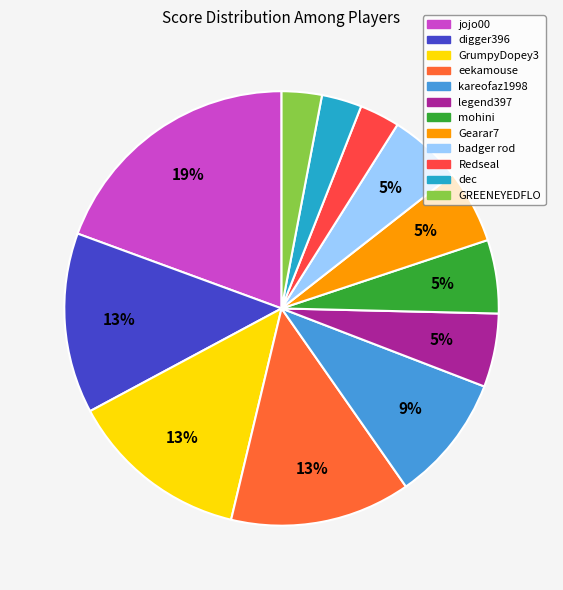

The eekamouse slice represents 27% of the pie. True or false?

False